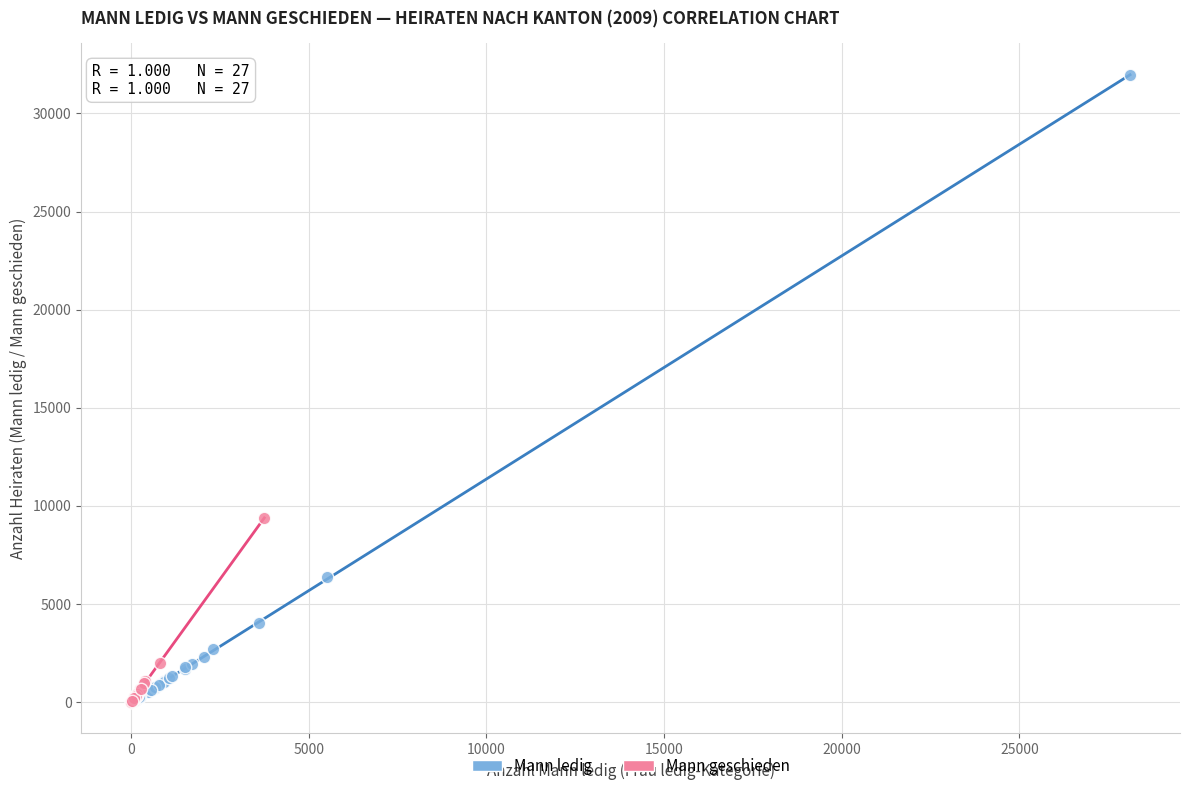

Which series has the widest spread of Y values?

Mann ledig